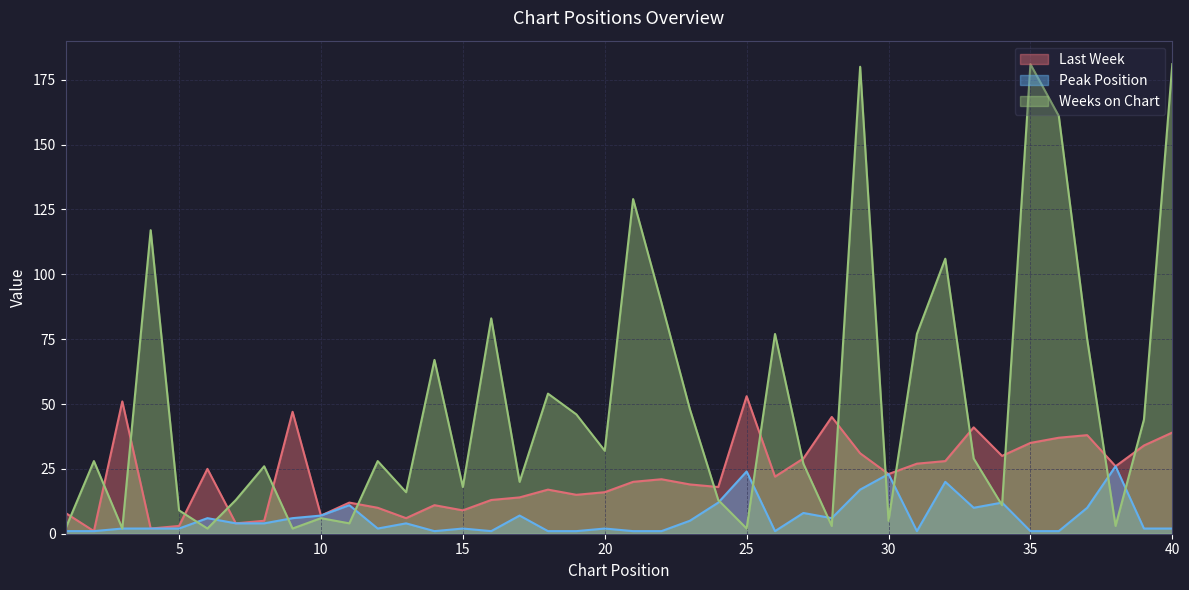

Is it true that Weeks on Chart equals 11 at 34?

True